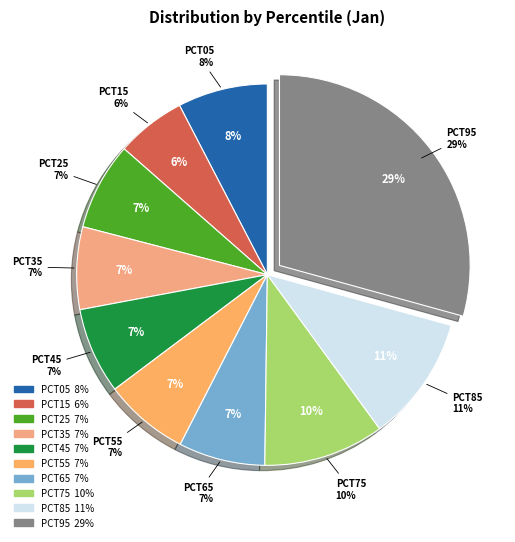

True or false: pct05 accounts for 1% of the total.

False